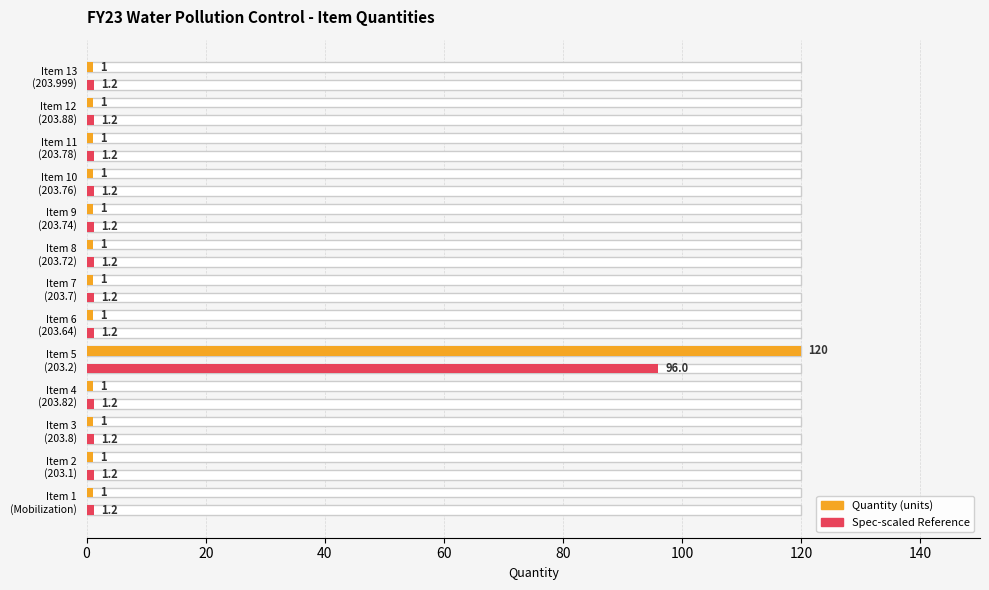

The value of Spec Number (scaled) at Item 6 (203.64) is 1.2. True or false?

True